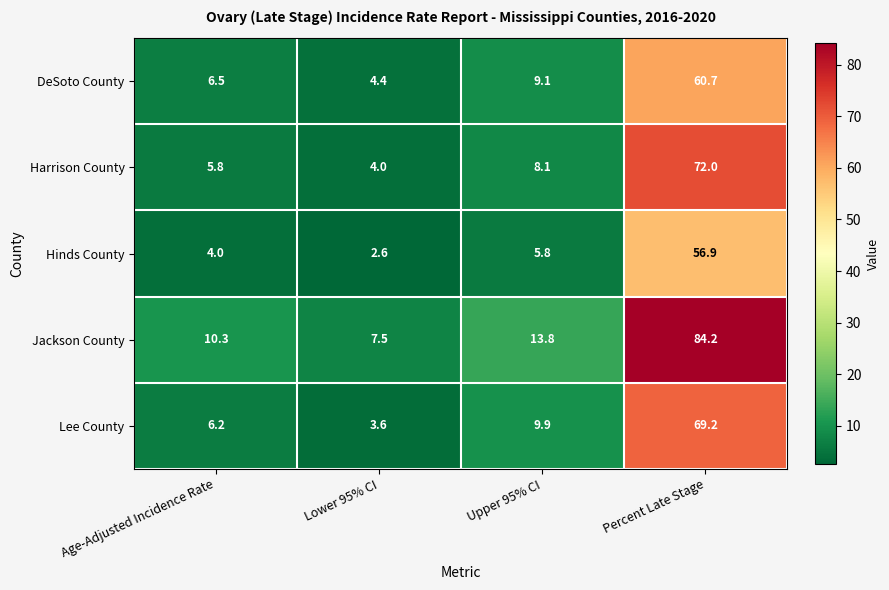

Reading left to right, what are all the values shown in this chart?

DeSoto County: Age-Adjusted Incidence Rate=6.5	Lower 95% CI=4.4	Upper 95% CI=9.1	Percent Late Stage=60.7
Harrison County: Age-Adjusted Incidence Rate=5.8	Lower 95% CI=4.0	Upper 95% CI=8.1	Percent Late Stage=72.0
Hinds County: Age-Adjusted Incidence Rate=4.0	Lower 95% CI=2.6	Upper 95% CI=5.8	Percent Late Stage=56.9
Jackson County: Age-Adjusted Incidence Rate=10.3	Lower 95% CI=7.5	Upper 95% CI=13.8	Percent Late Stage=84.2
Lee County: Age-Adjusted Incidence Rate=6.2	Lower 95% CI=3.6	Upper 95% CI=9.9	Percent Late Stage=69.2